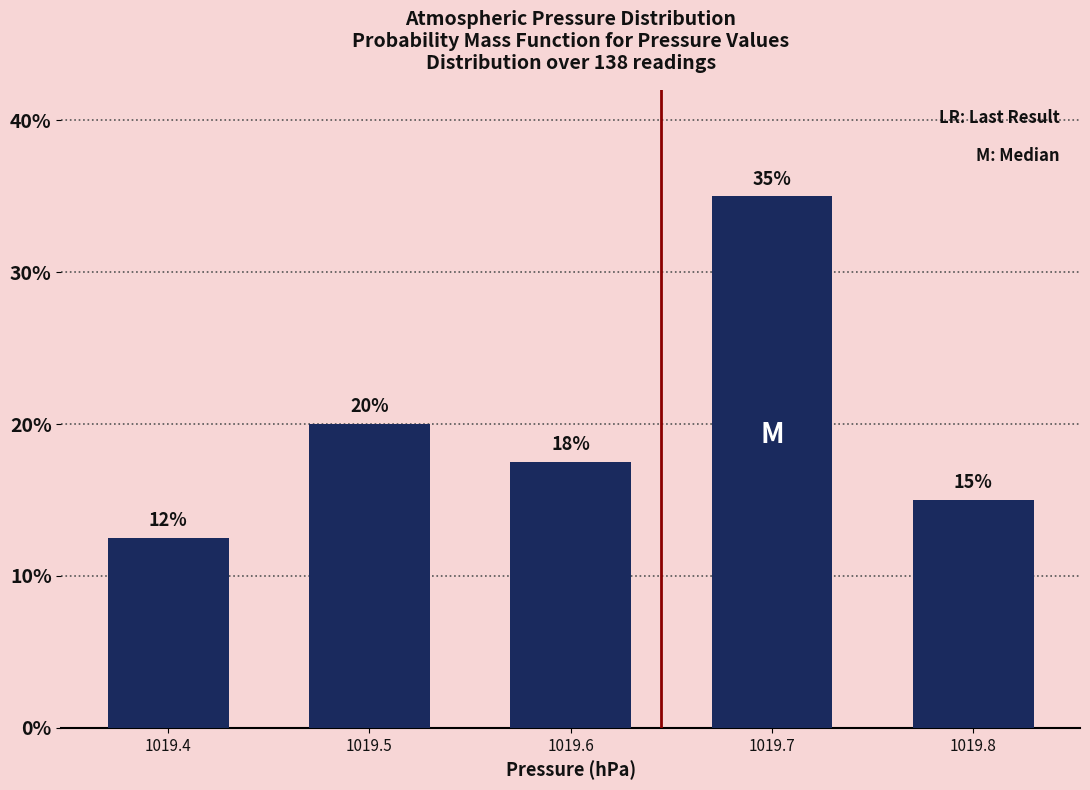

Which has a higher value, 1019.7 or 1019.6?

1019.7